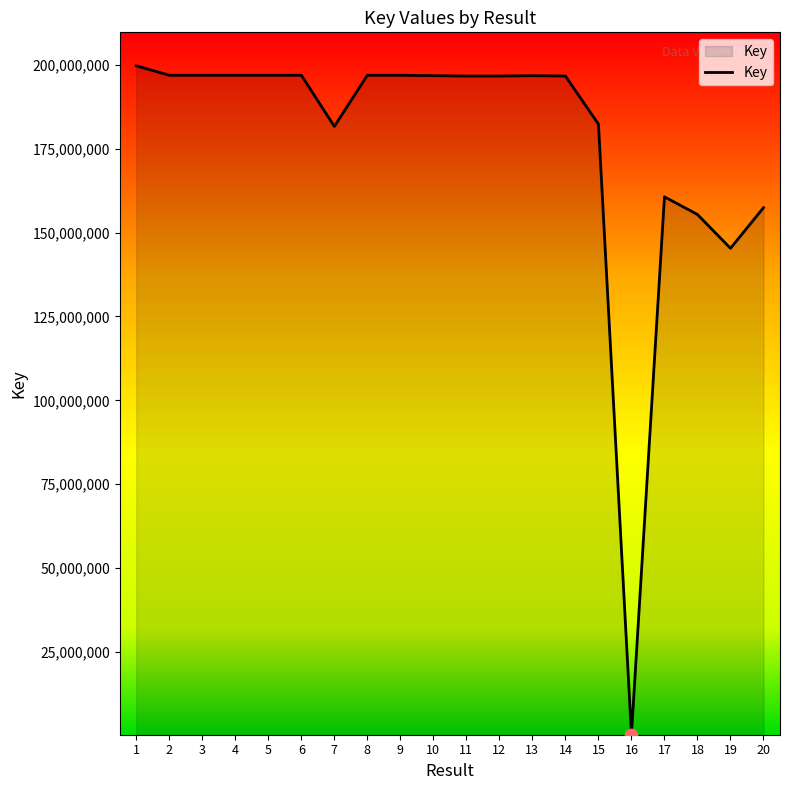

What is the change in value from 19 to 20?

+12110323